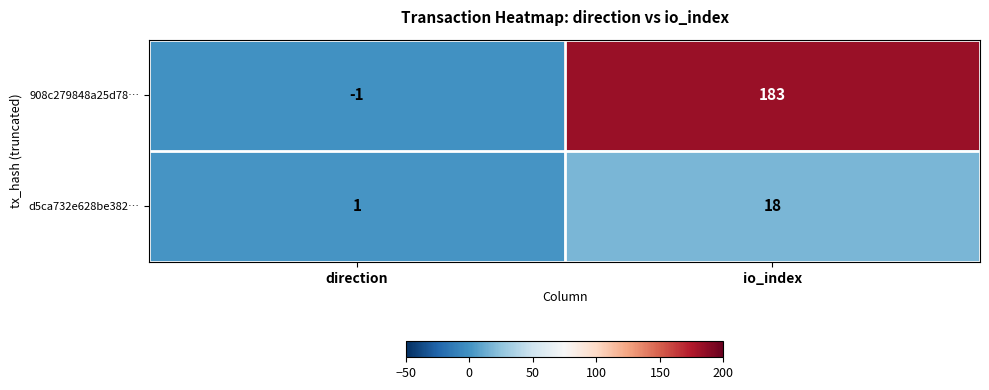

Which label corresponds to the smallest value in the chart?

direction